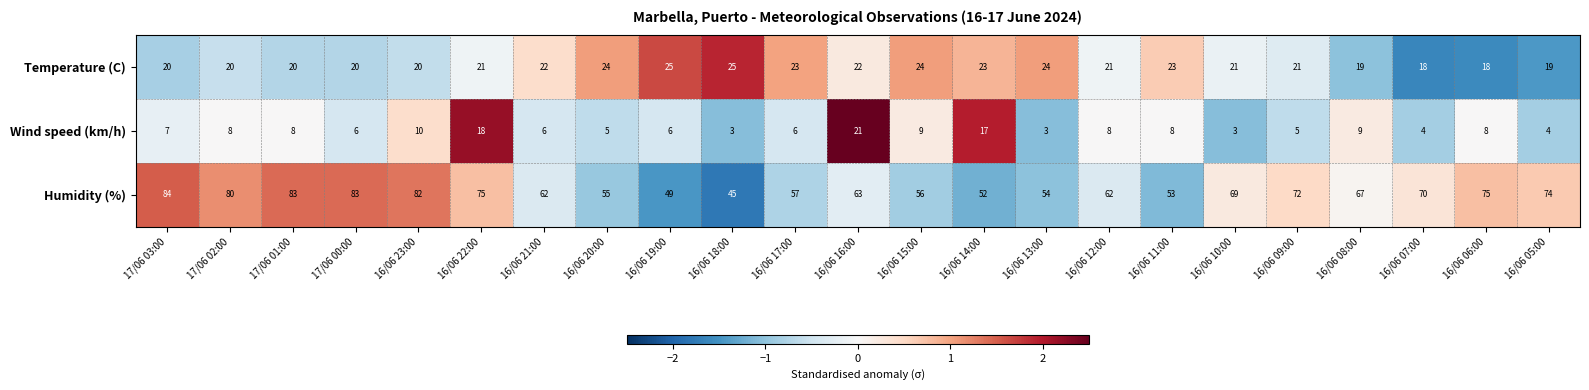

What is the average value of the Humidity (%) series?

66